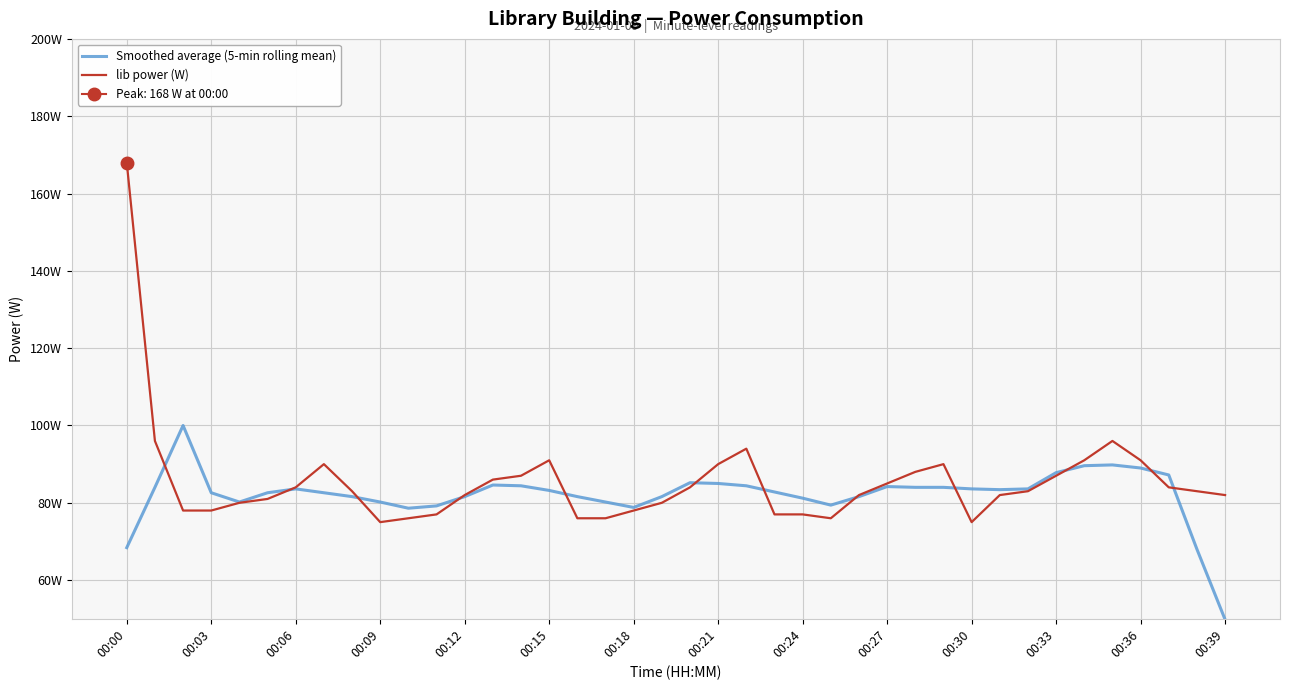

What is the maximum value for lib power (W)?

168.0